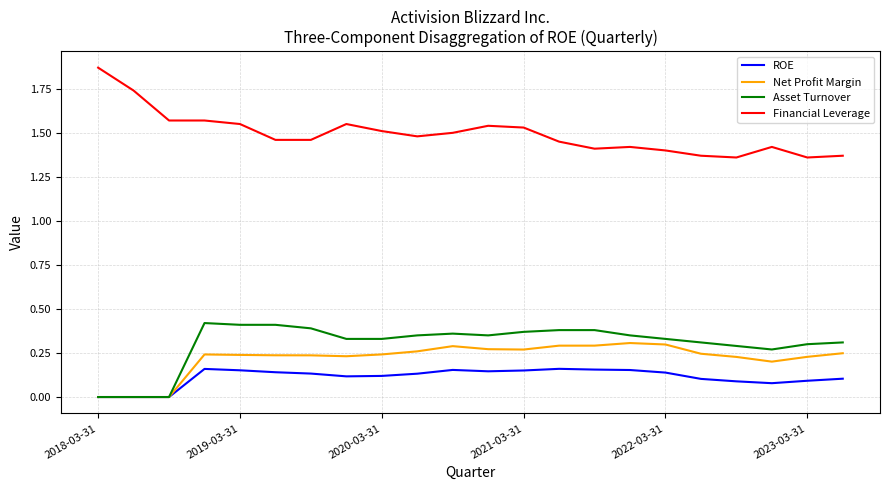

Which series has the largest range (max minus min)?

Financial Leverage